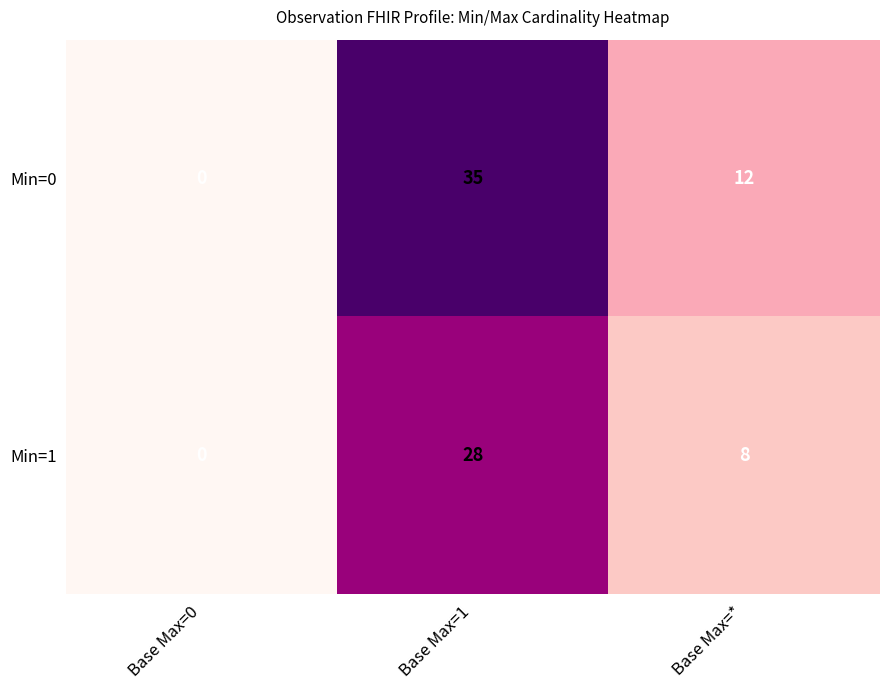

What is the highest value of the Min=1 series?

28